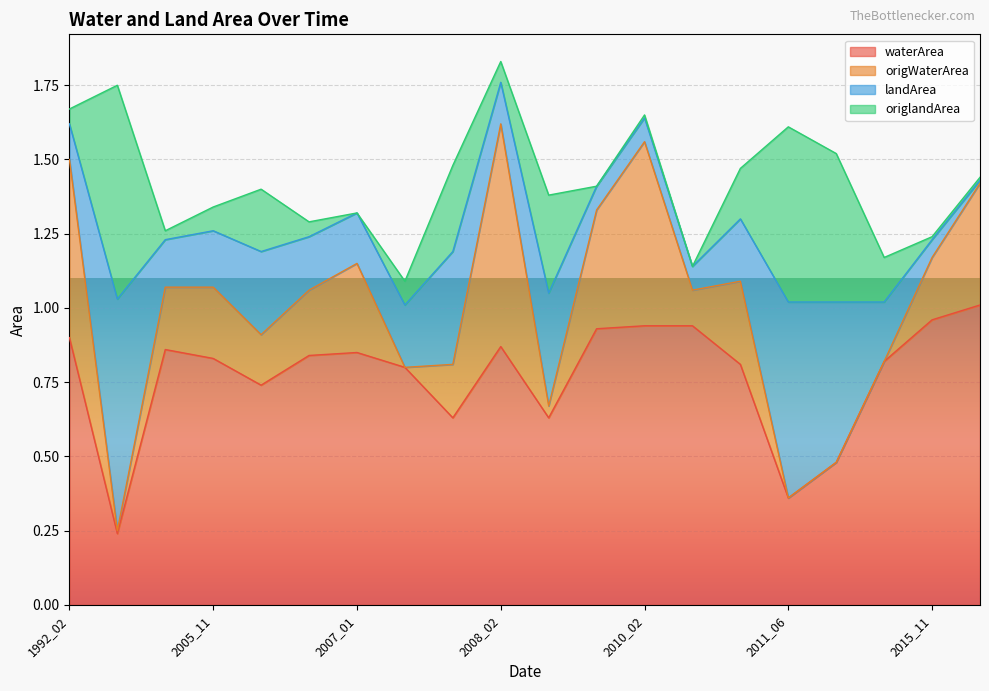

How many data points does each series have?

20